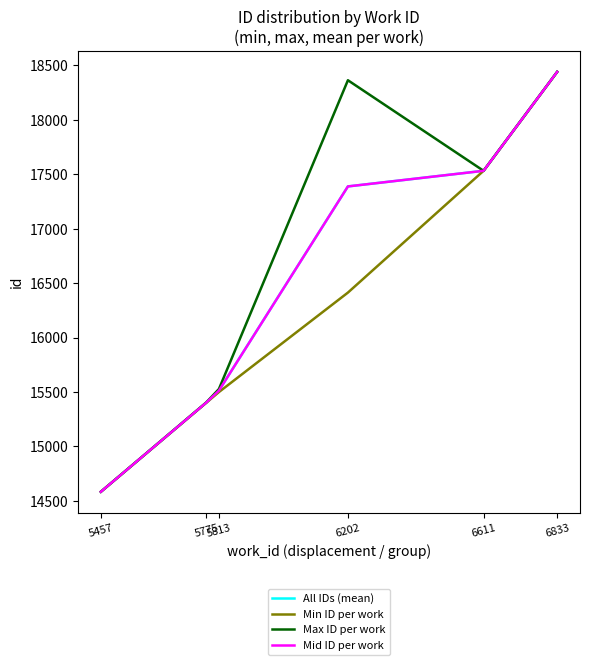

What is the lowest value of the All IDs (mean) series?

14583.0